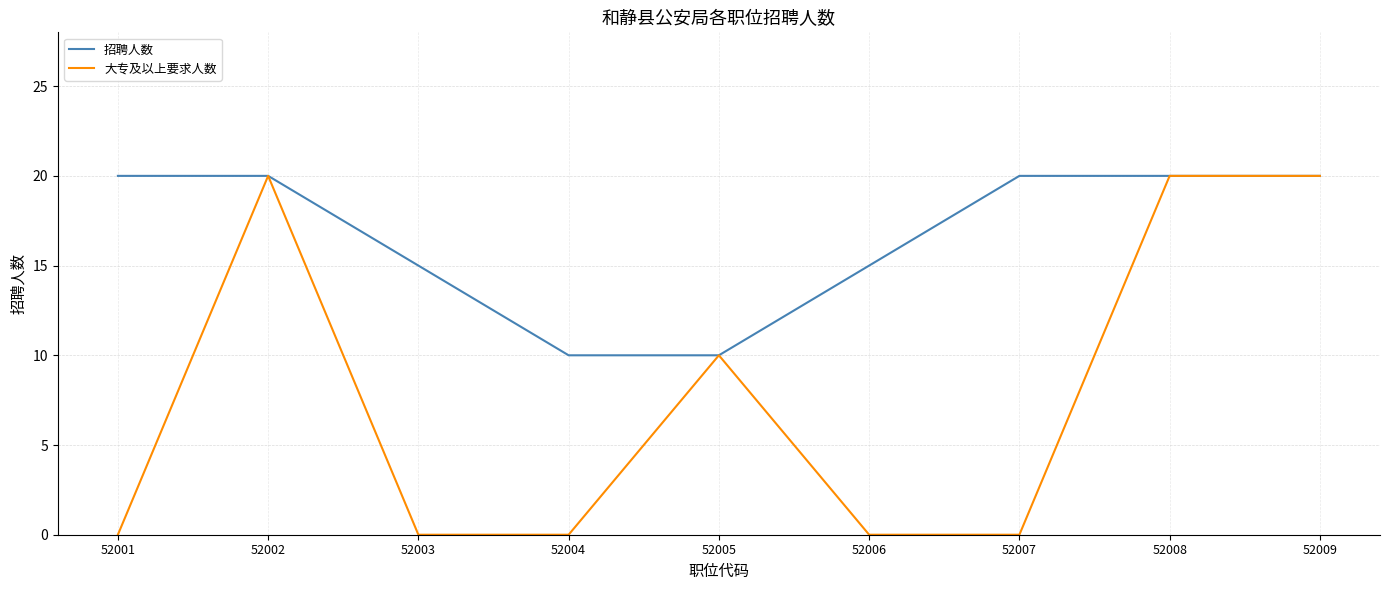

Is the value of 大专及以上要求人数 at 52004 greater than the value of 招聘人数 at 52006?

No